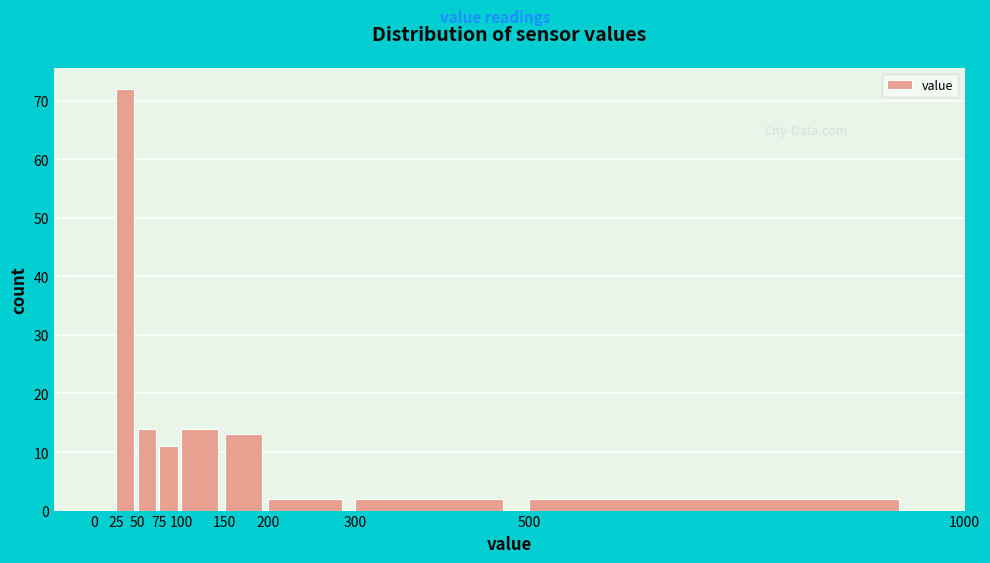

Reading left to right, list every bar in this chart as the range it spans on the x-axis followed by its height. The values are not printed on the chart, so give them approximately, as read against the axis.

0 to 25: 0
25 to 50: 72
50 to 75: 14
75 to 100: 11
100 to 150: 14
150 to 200: 13
200 to 300: 2
300 to 500: 2
500 to 1000: 2